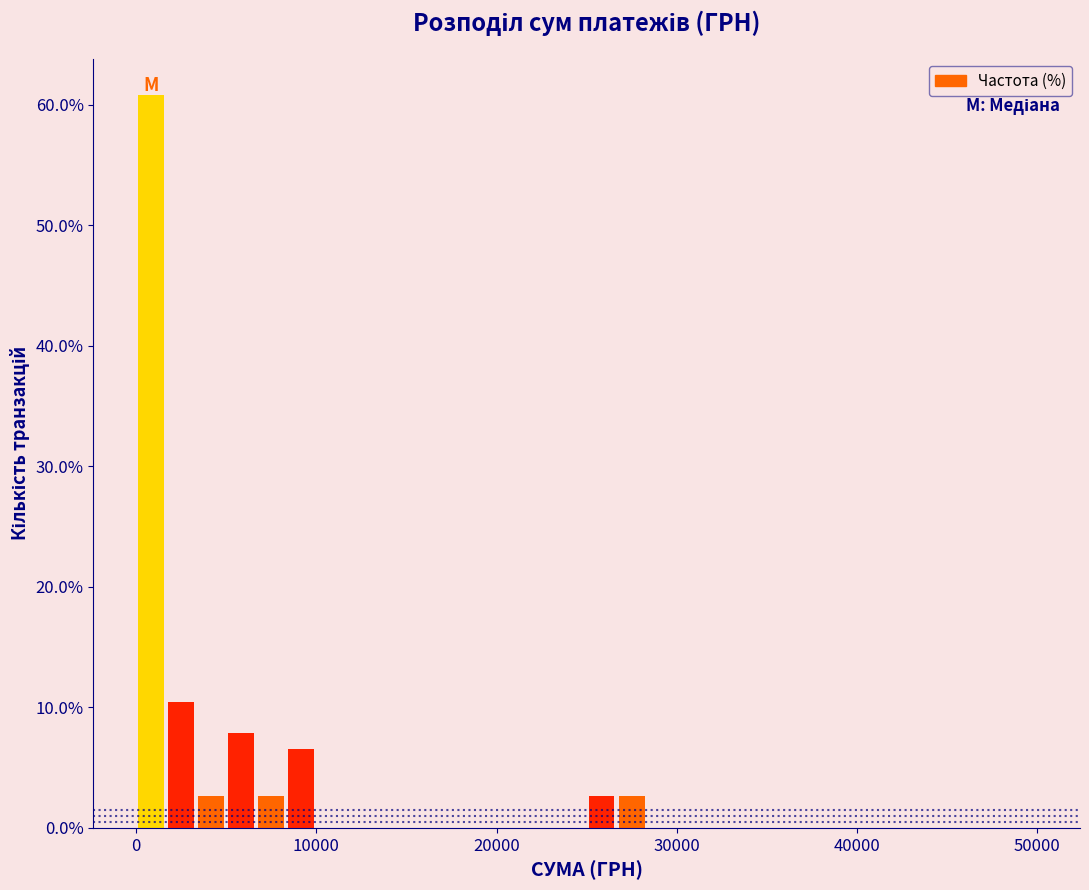

Read against the x-axis, roughly where is the centre of the tallest bar?

1000